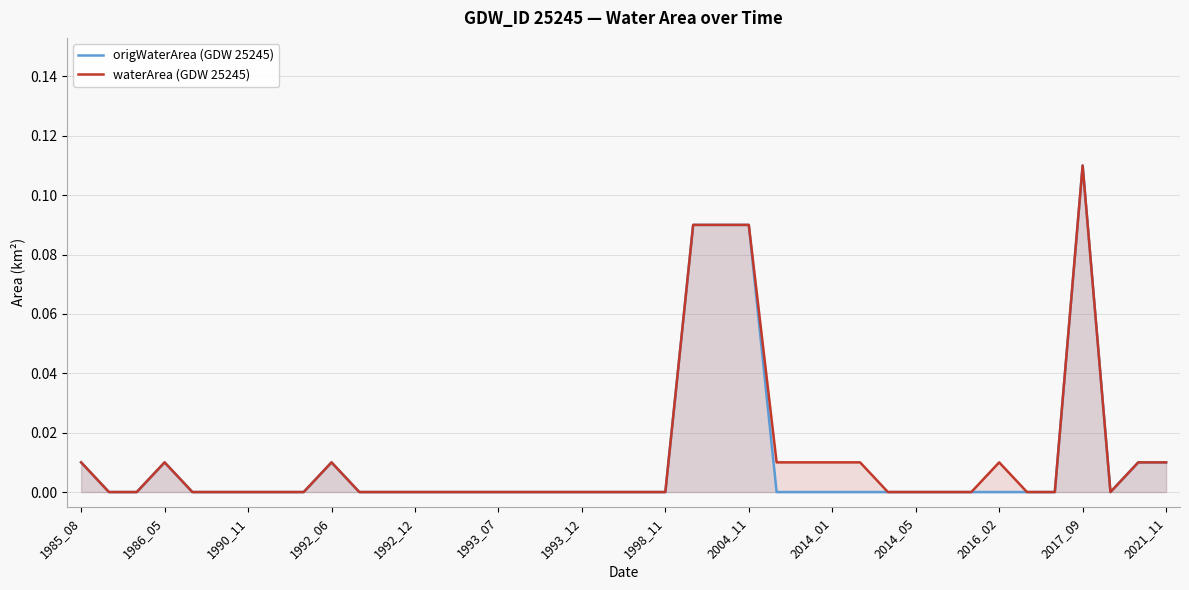

What are all the series names shown in the legend?

origWaterArea (GDW 25245), waterArea (GDW 25245)